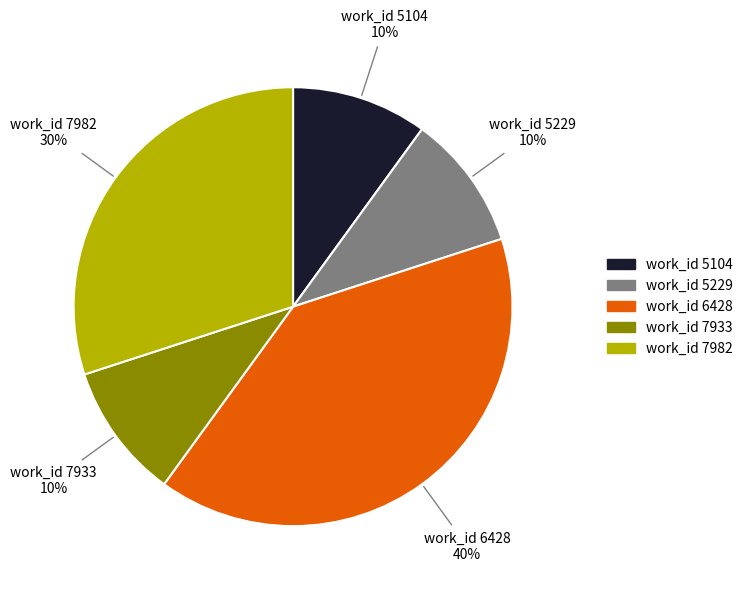

Which slice is the largest?

work_id 6428